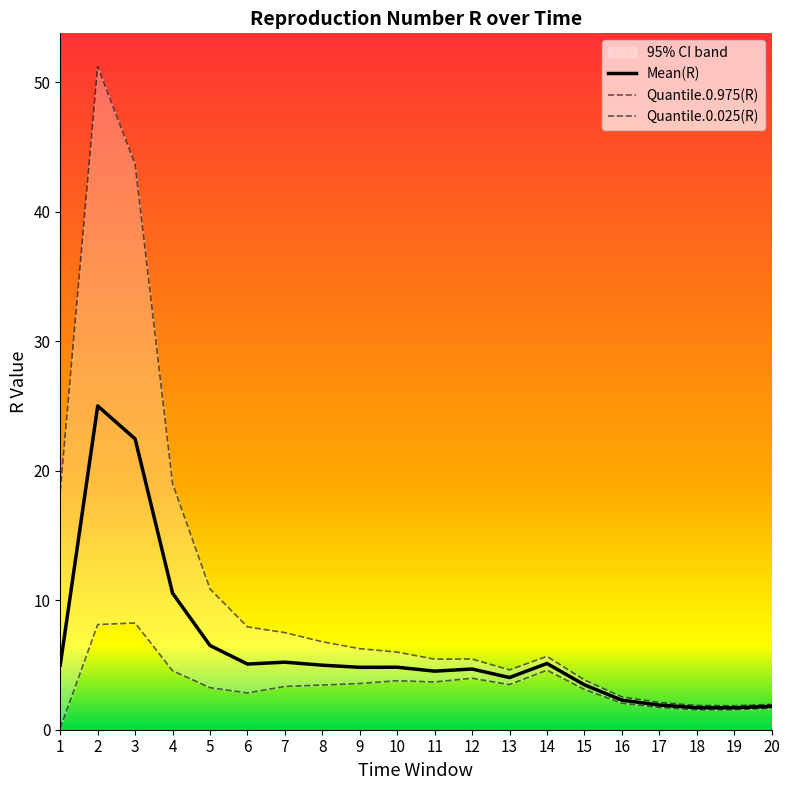

What is the minimum value for Mean(R)?

1.7